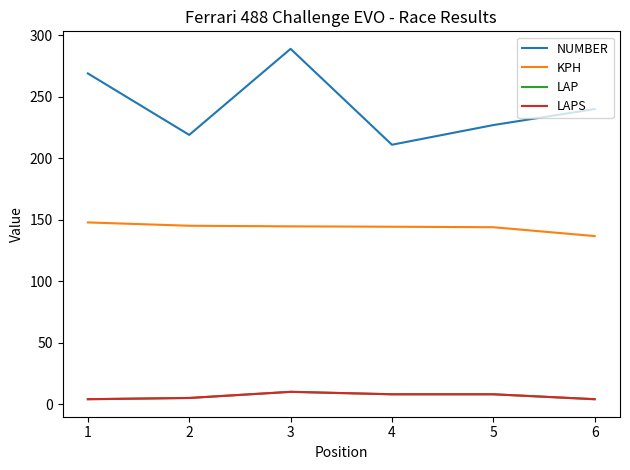

Is this an area chart (filled region under the line)?

No